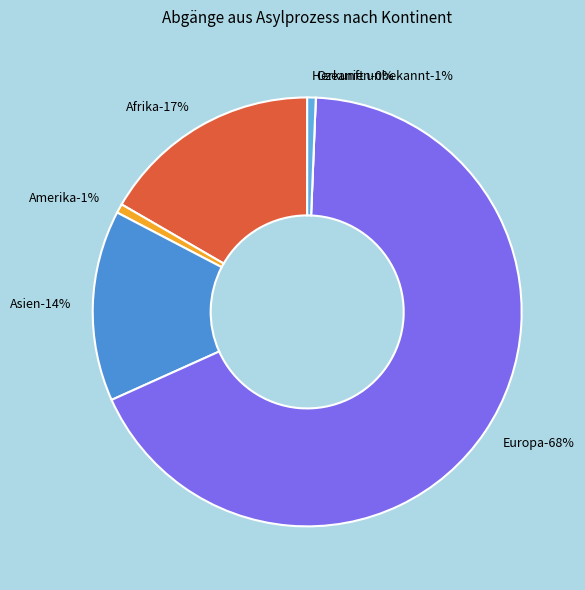

Does any single category account for the majority?

Yes